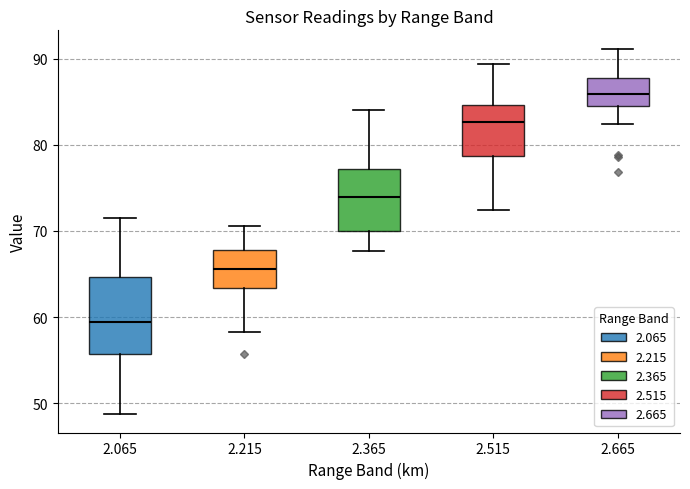

Comparing the boxes themselves (not the whiskers), which one is the tallest?

2.065